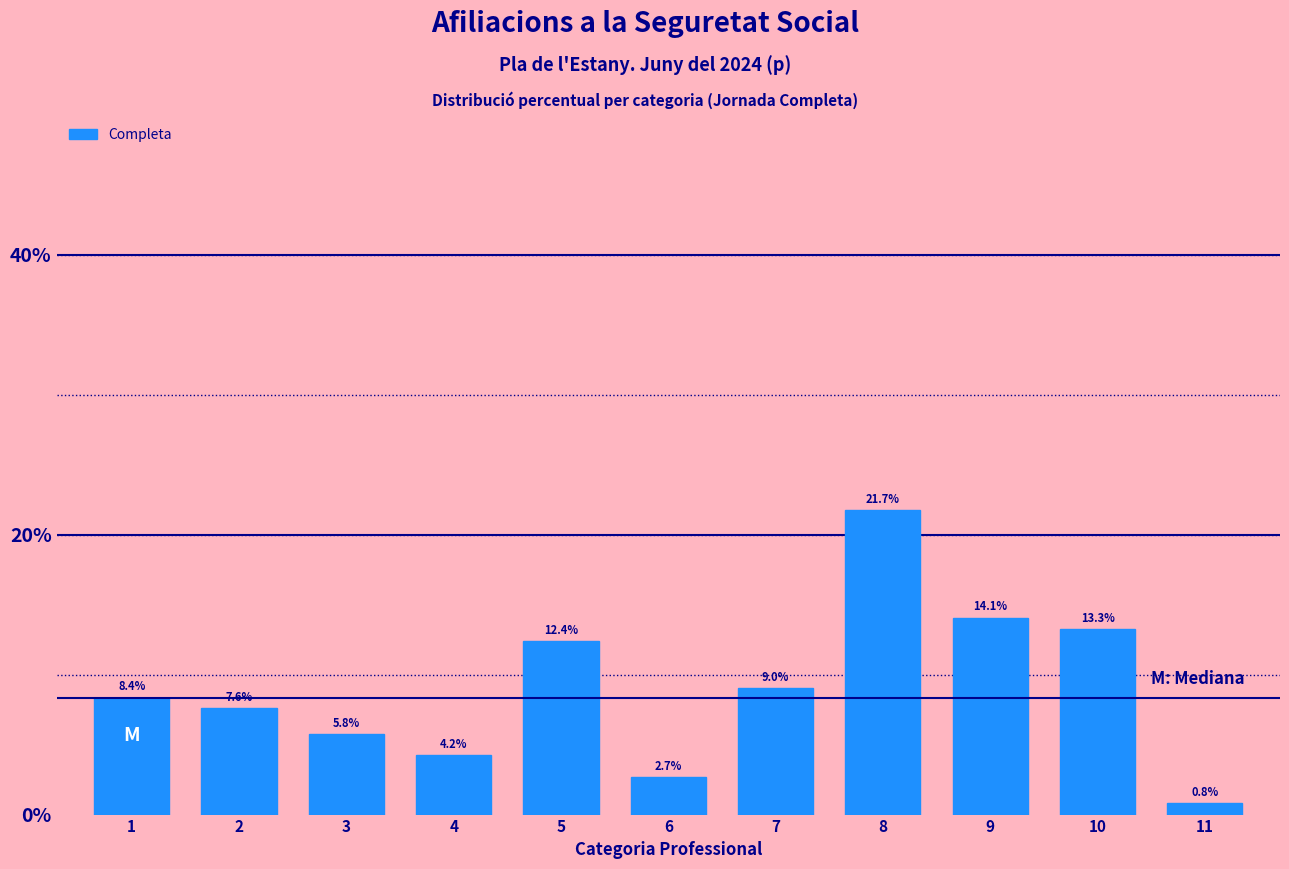

Reading left to right, extract all data points from this chart.

1=8.4	2=7.6	3=5.8	4=4.2	5=12.4	6=2.7	7=9.0	8=21.7	9=14.1	10=13.3	11=0.8